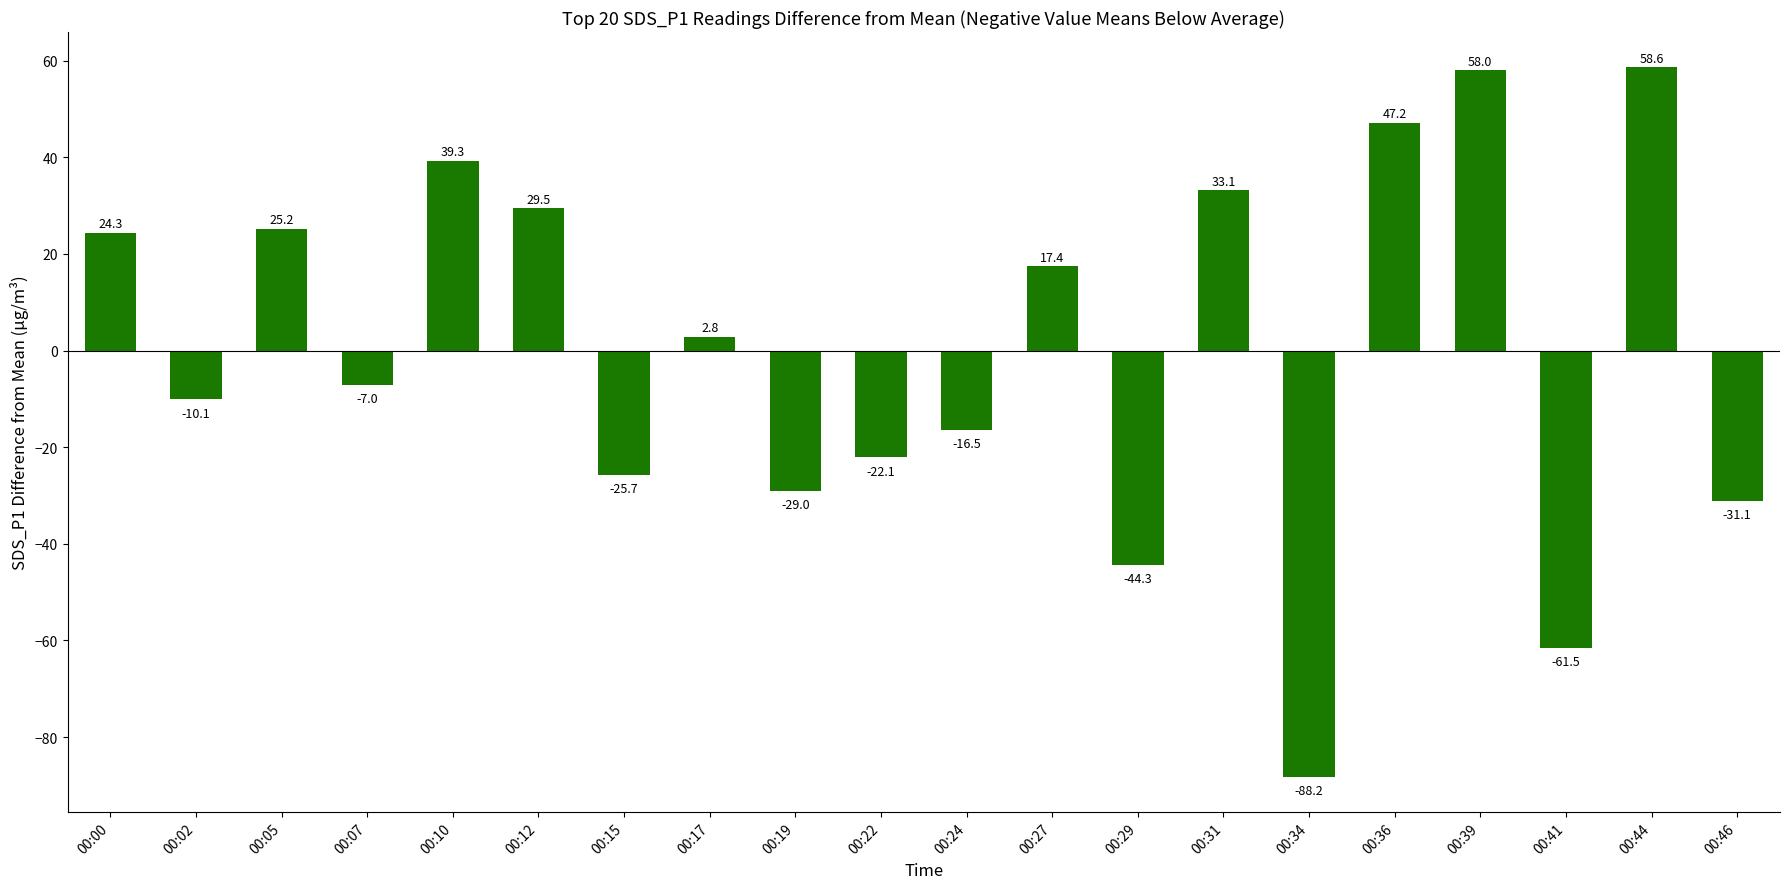

What is the difference between the maximum and minimum values?

146.8